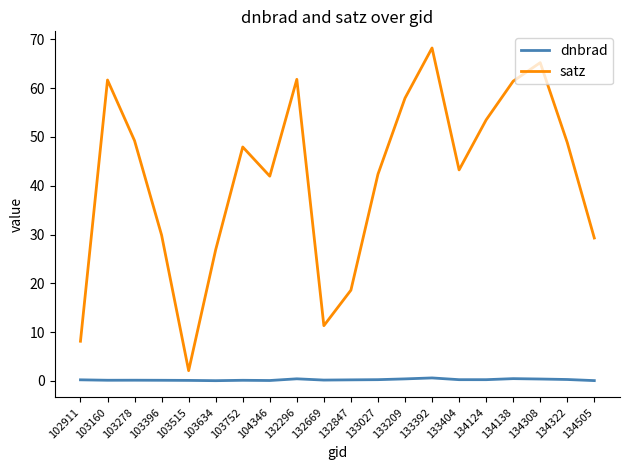

List the series in order of their overall mean, lowest first.

dnbrad, satz